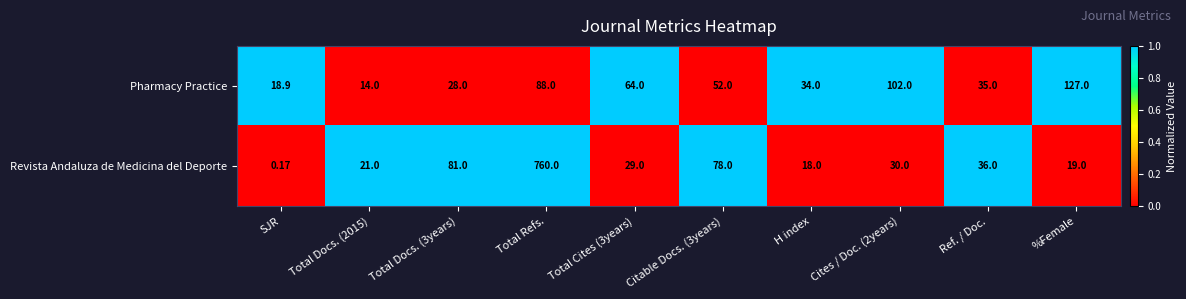

At which label does Revista Andaluza de Medicina del Deporte reach its minimum?

SJR